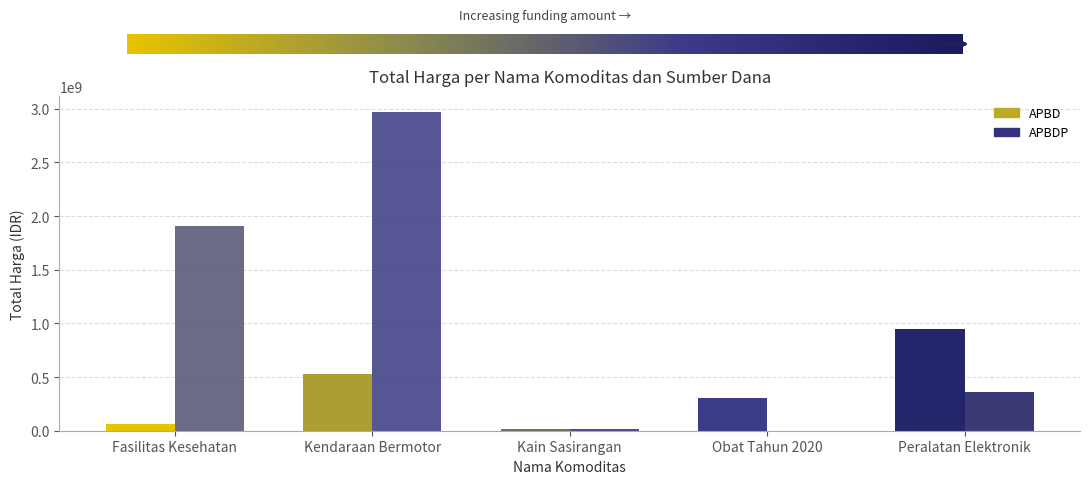

What is the sum of all APBDP values?

5255238740